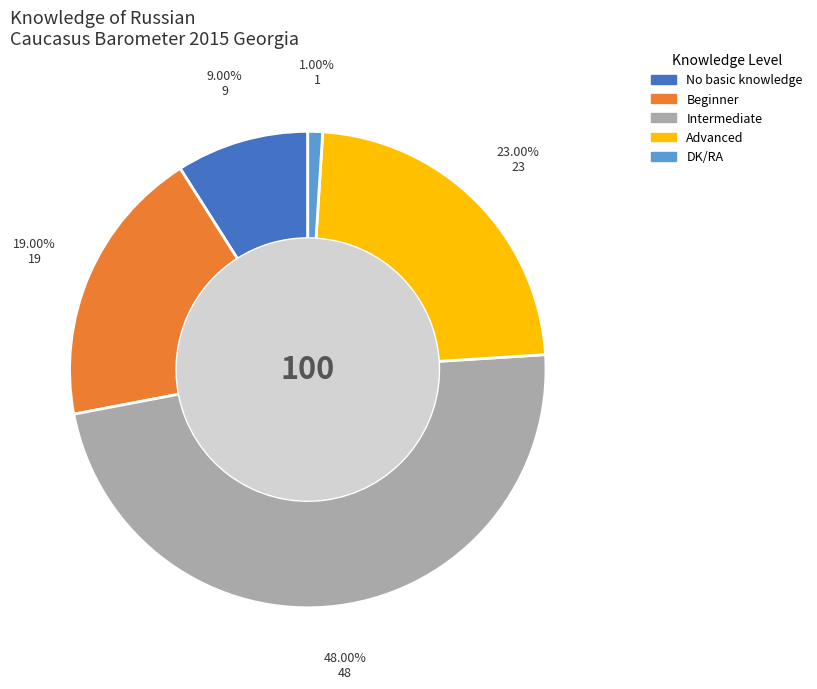

Between Advanced and No basic knowledge, which is larger?

Advanced